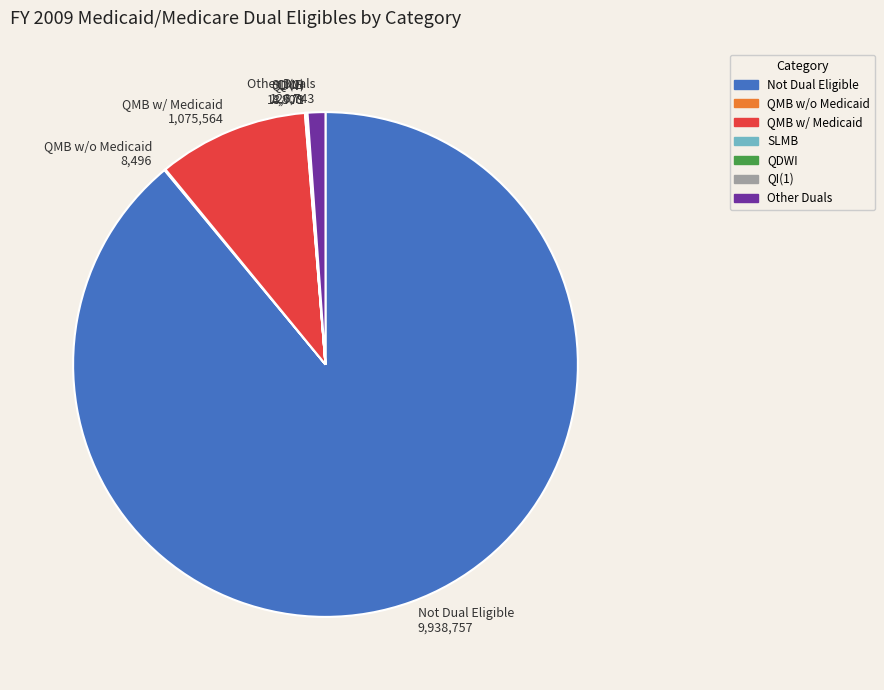

Approximately how many times larger is the value at QMB w/ Medicaid 1,075,564 compared to Other Duals 126,743?

8.5